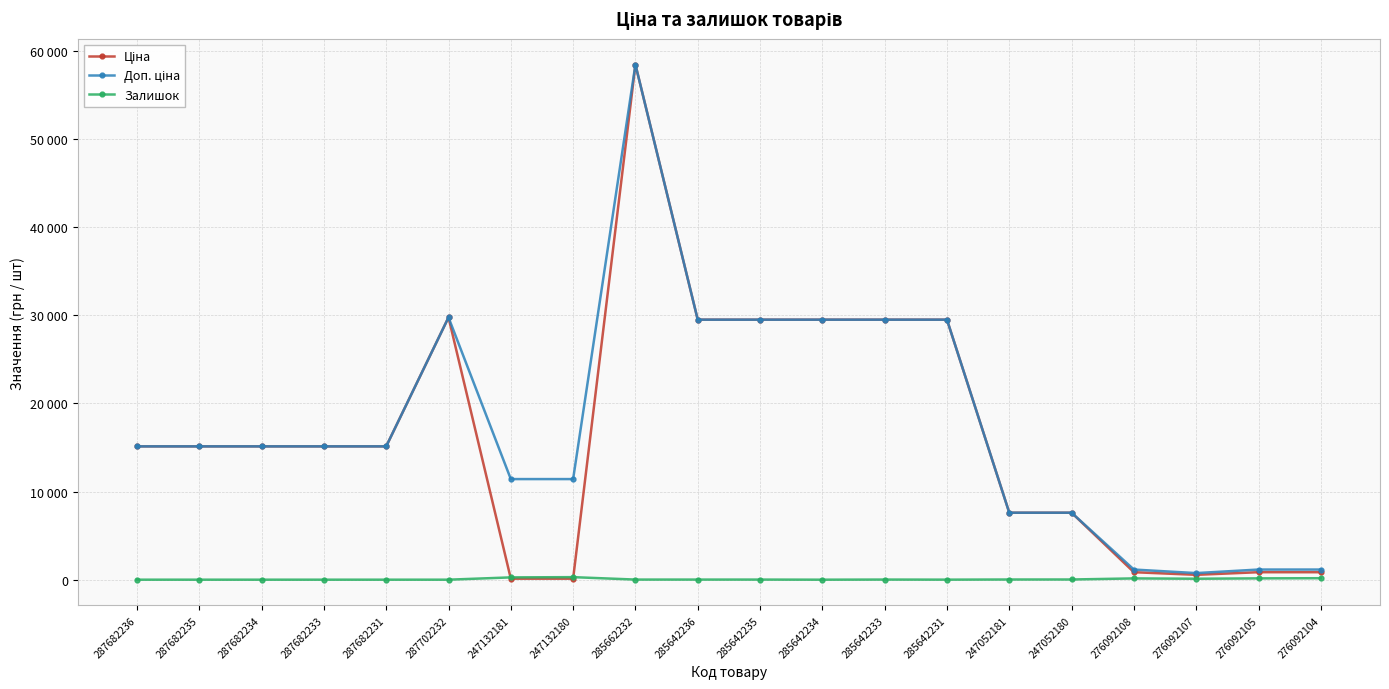

At how many categories does at least one series exceed 49394?

1